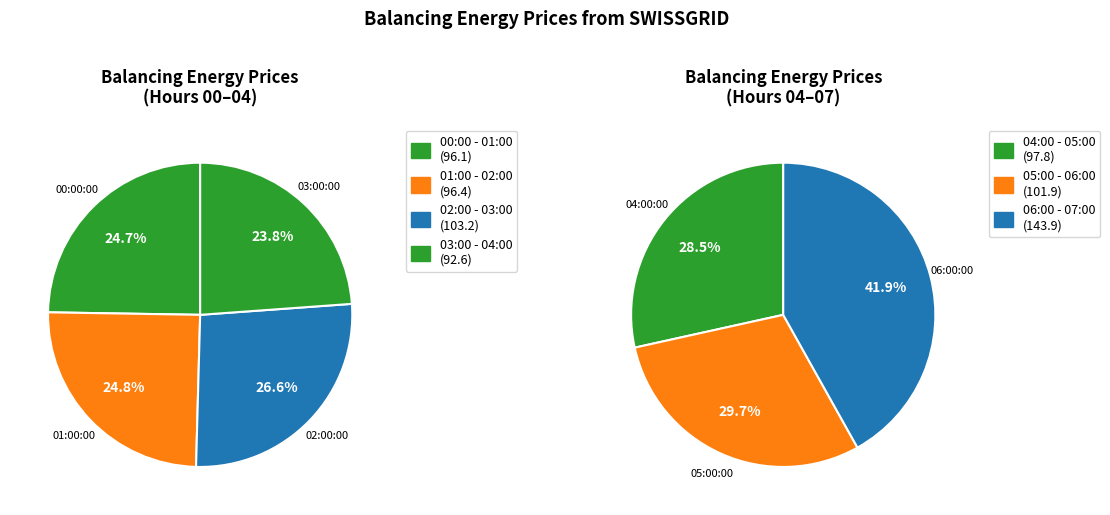

Is there a majority slice in this chart?

No